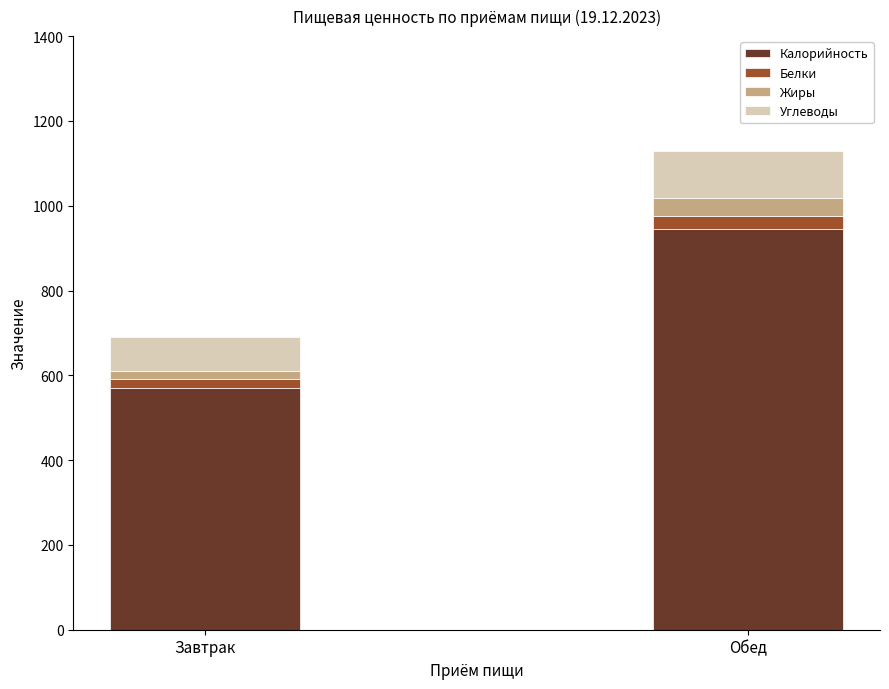

What are all the series names shown in the legend?

Калорийность, Белки, Жиры, Углеводы